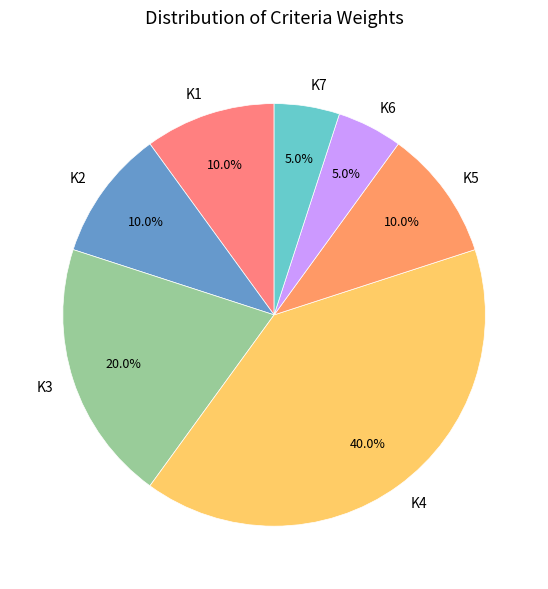

To the nearest percent, what is the difference between the largest and smallest slice percentages?

35%